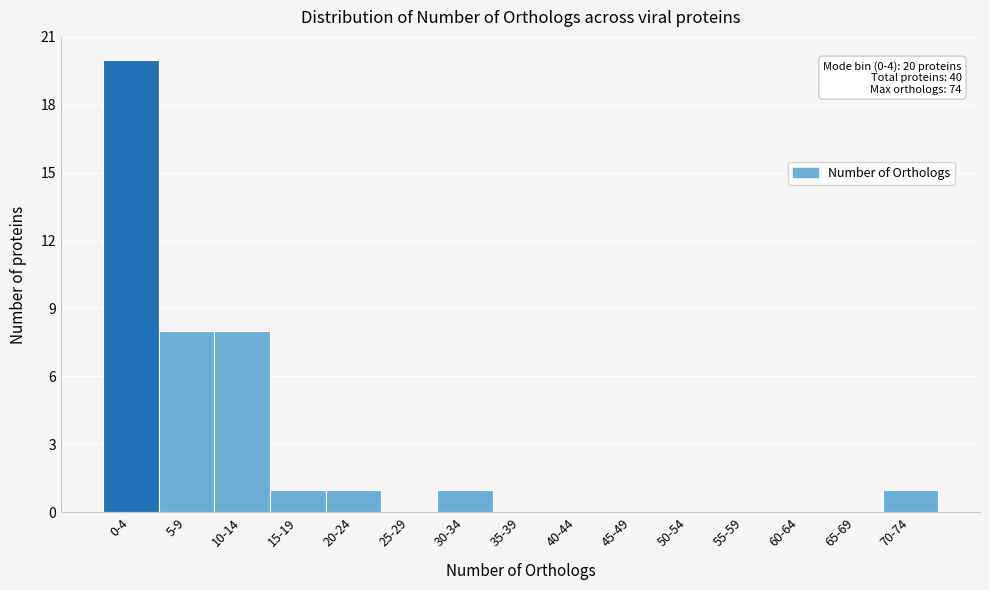

Reading left to right, list all the values displayed in this chart.

0-4=20	5-9=8	10-14=8	15-19=1	20-24=1	25-29=0	30-34=1	35-39=0	40-44=0	45-49=0	50-54=0	55-59=0	60-64=0	65-69=0	70-74=1